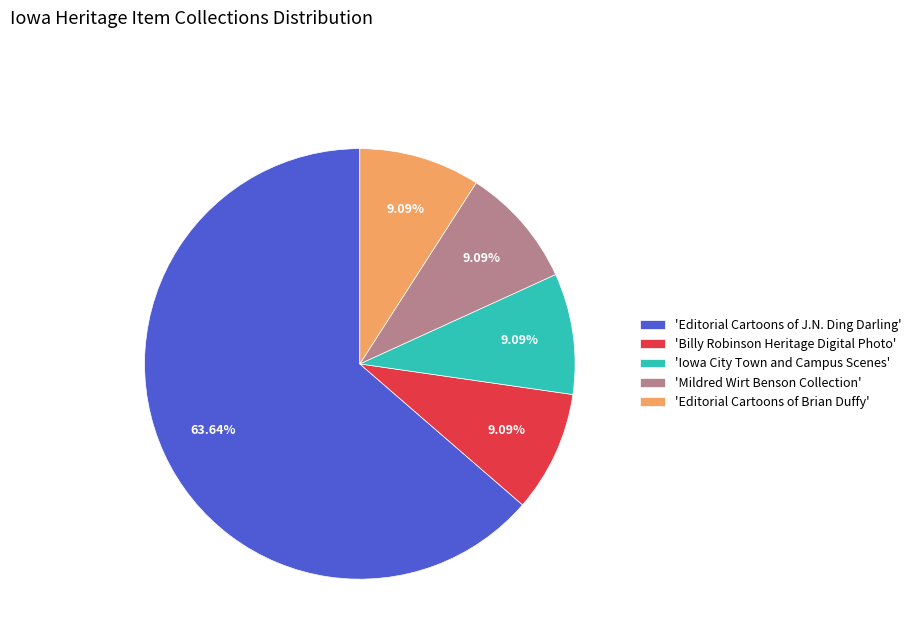

Combined, do 'Billy Robinson Heritage Digital Photo' and 'Iowa City Town and Campus Scenes' account for over 50%?

No